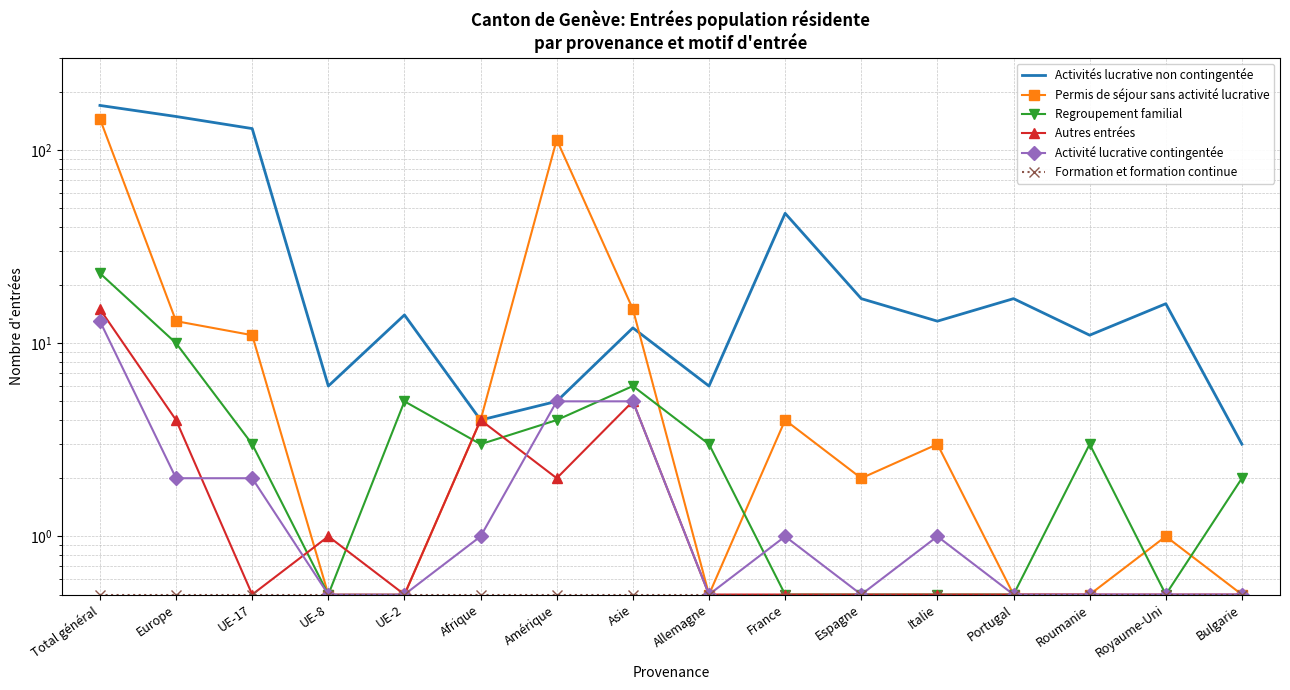

Which series has the largest total across all categories?

Activités lucrative non contingentée